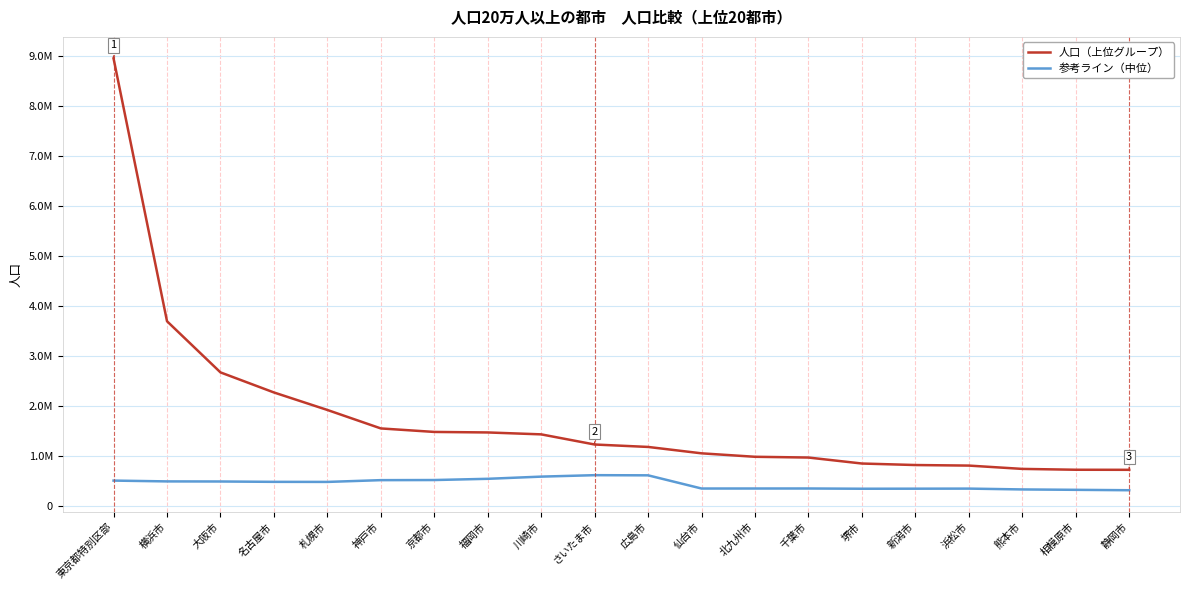

What is the highest value of the 人口（上位グループ） series?

8945695